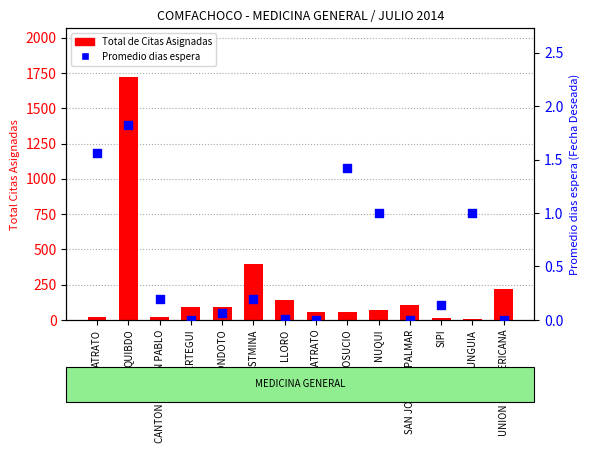

Which series reaches the minimum Y coordinate?

Promedio dias espera (Fecha Deseada)